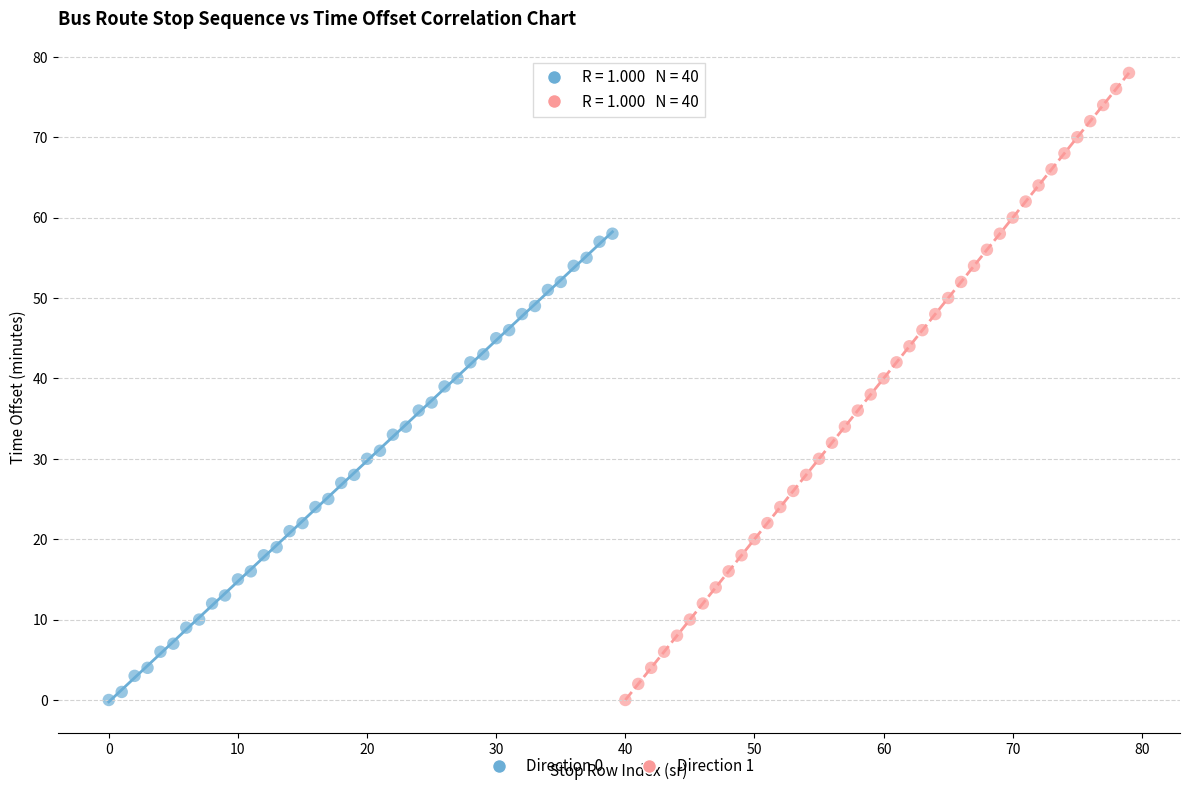

Which series reaches the maximum Y coordinate?

Direction 1